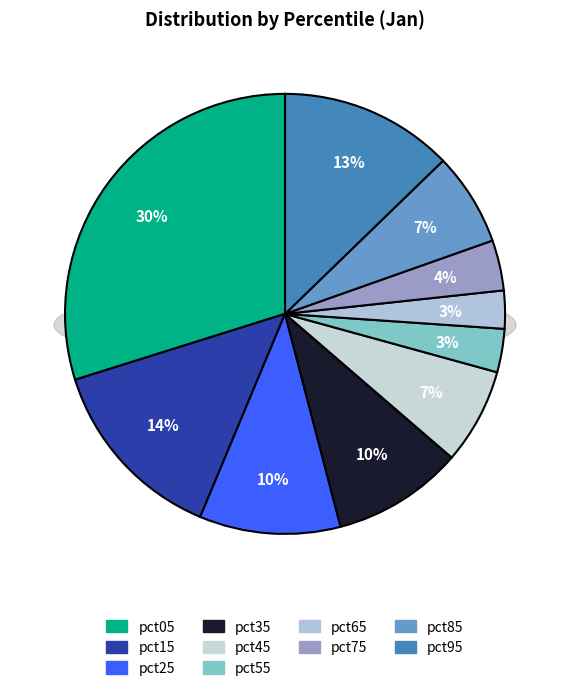

What is the smallest slice in the pie chart?

pct65